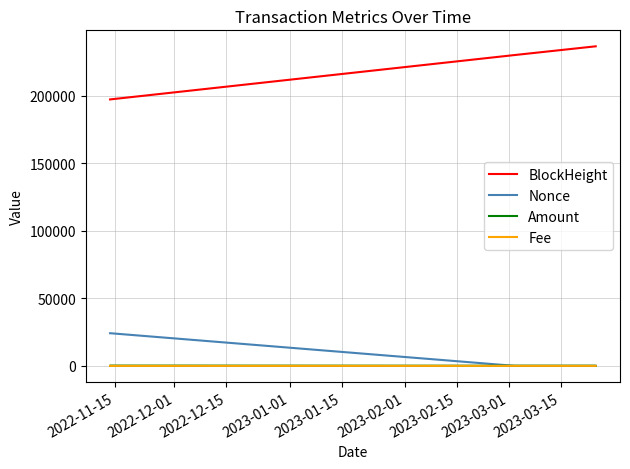

True or false: BlockHeight and Amount cross at least once.

False